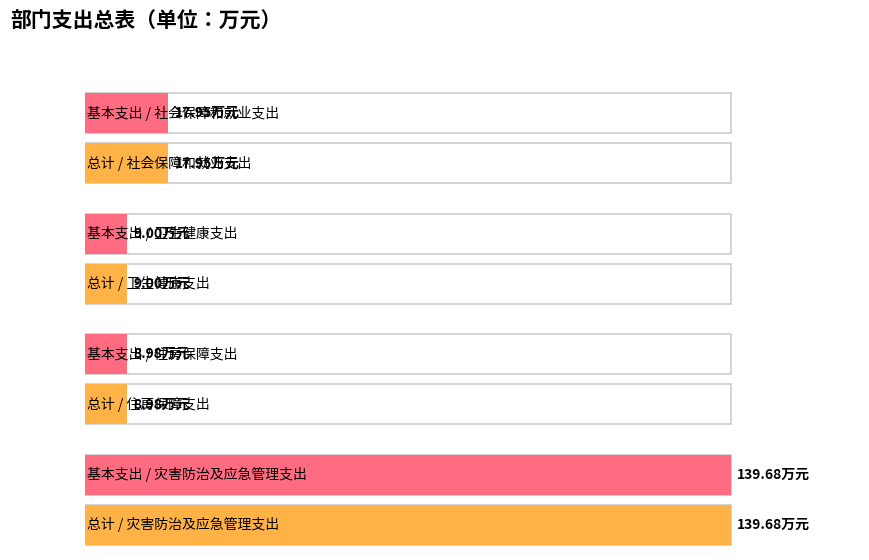

What is the value of the 基本支出 bar at the 2nd from the left?

9.0